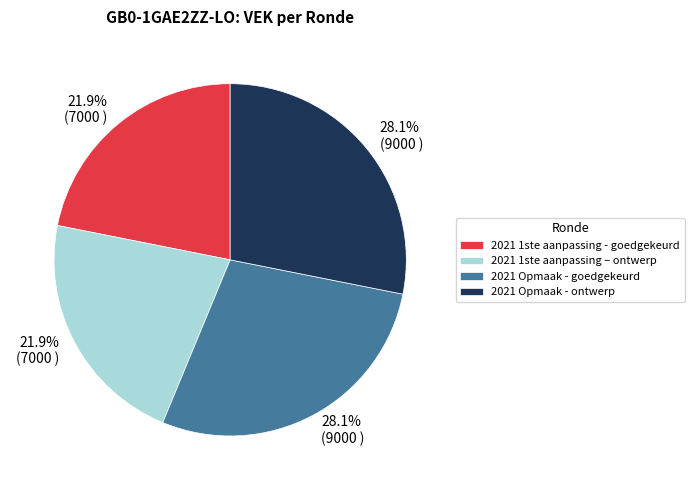

Approximately how many times larger is the value at 2021 Opmaak - goedgekeurd compared to 2021 Opmaak - ontwerp?

1.0